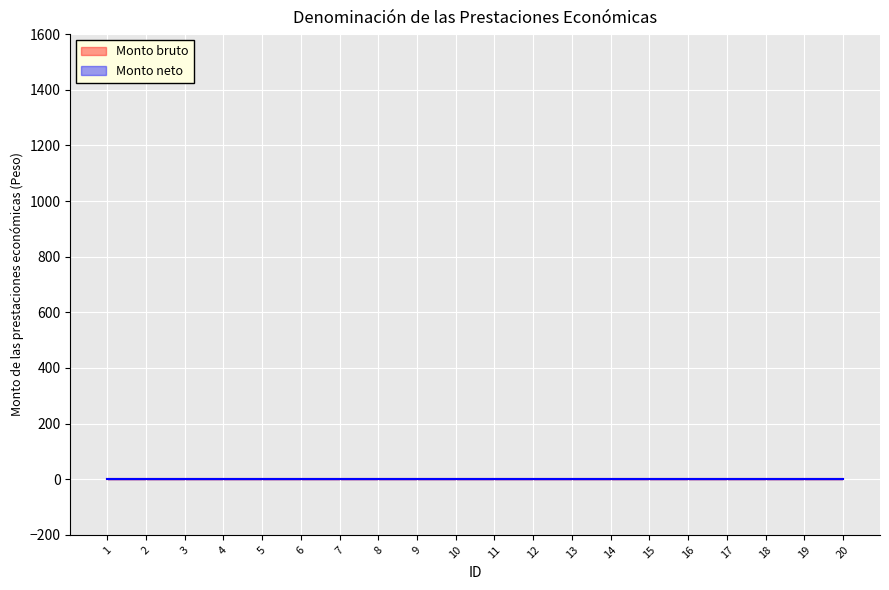

How many values in the ID series exceed 11?

9